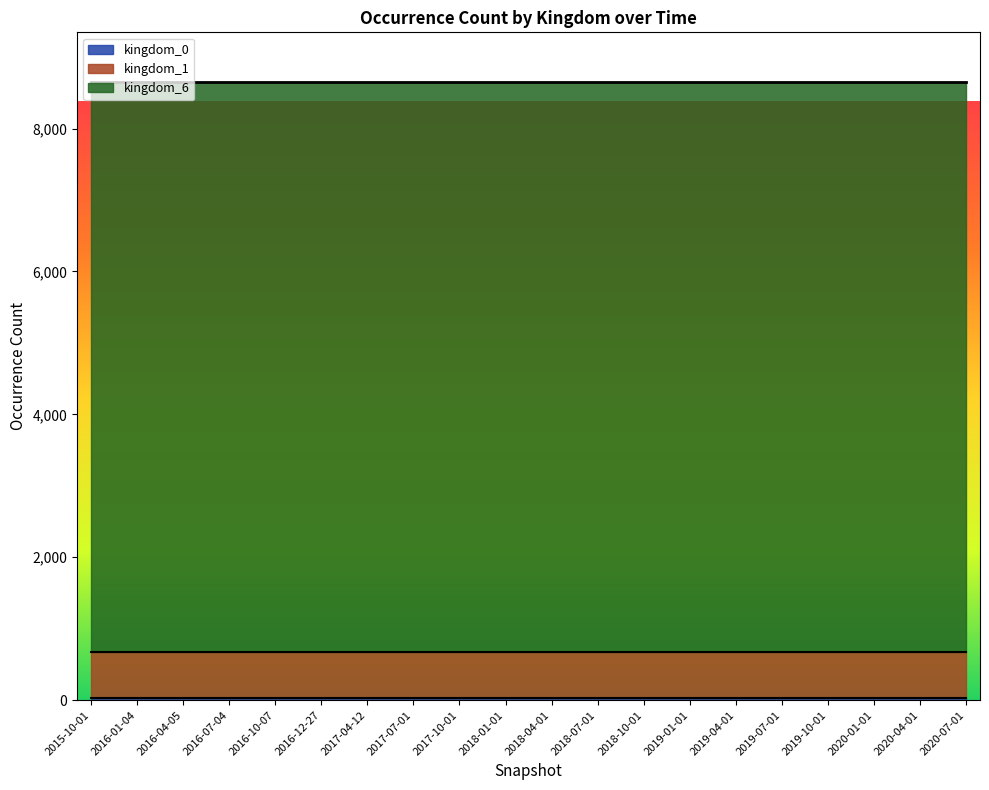

Reading right to left, list all the values displayed in this chart.

kingdom_0: 29	29	29	29	29	29	29	29	29	29	29	29	29	29	29	29	29	29	29	29
kingdom_1: 643	643	643	643	643	643	643	643	643	643	643	643	643	643	643	643	643	643	643	643
kingdom_6: 7983	7983	7983	7983	7983	7983	7983	7983	7983	7983	7983	7983	7983	7983	7983	7983	7983	7983	7983	7983